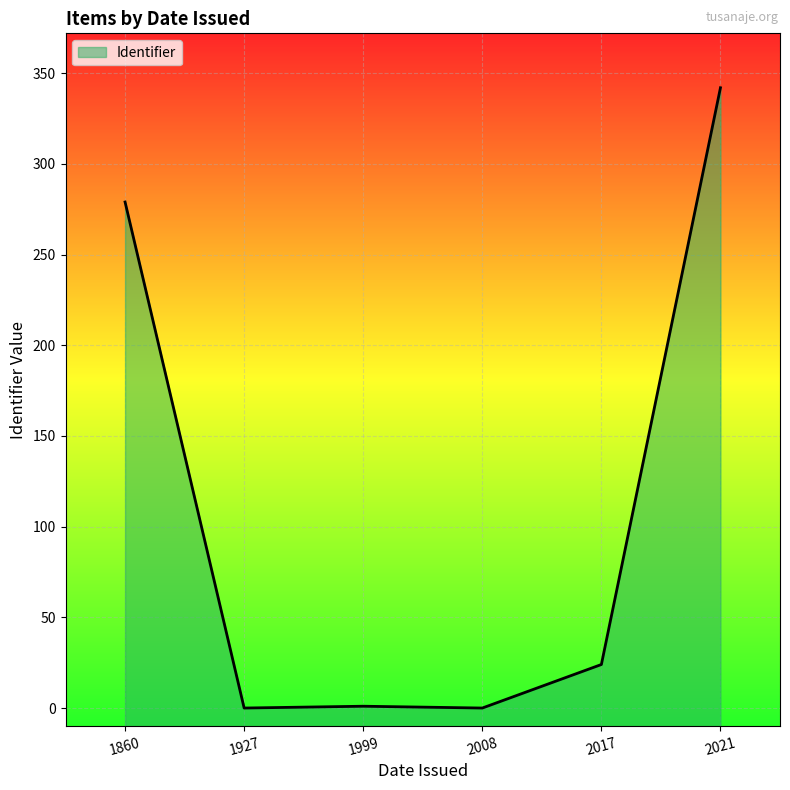

True or false: there are more than 2 points higher than both neighbors.

False